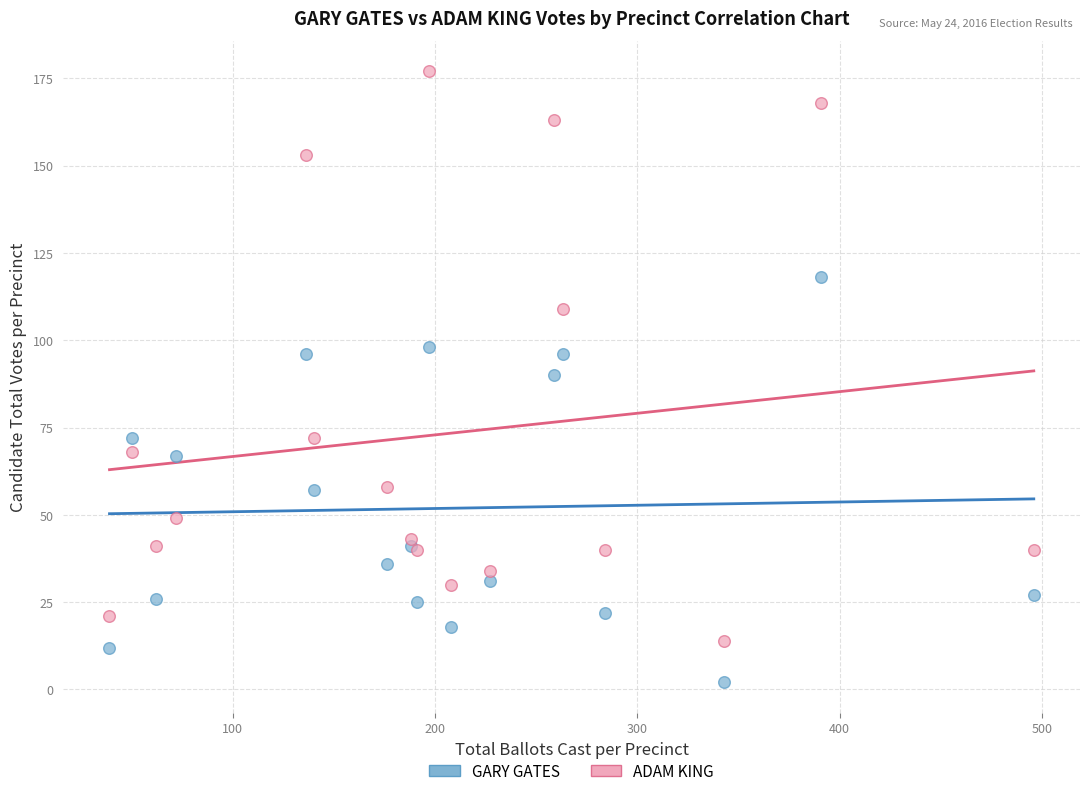

What is the X range (max minus min) for the scatter plot?

457